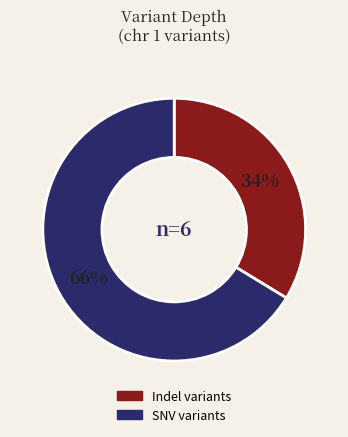

Is there any slice that represents more than half of the pie?

Yes